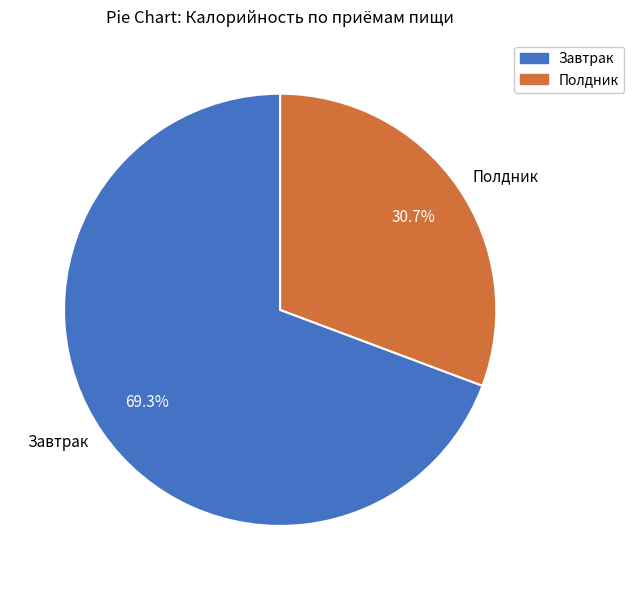

Which category accounts for the majority?

Завтрак